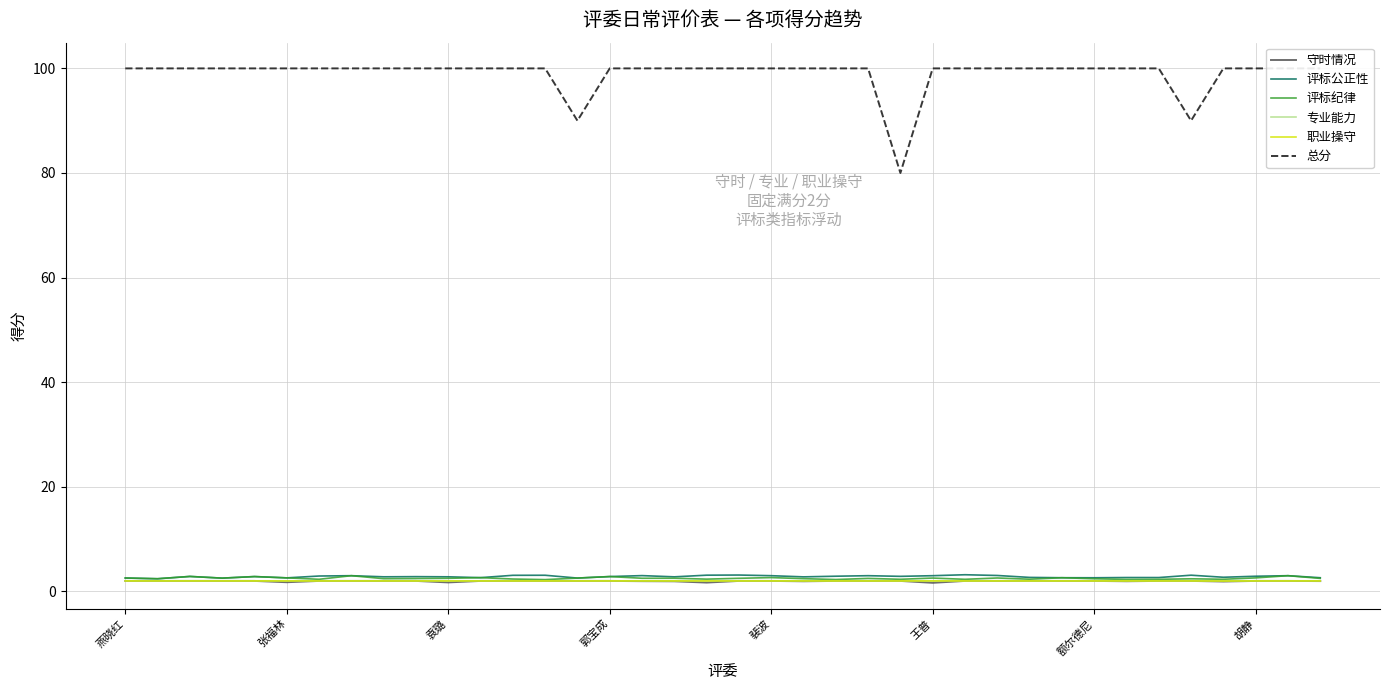

Does the chart have visible grid lines?

Yes